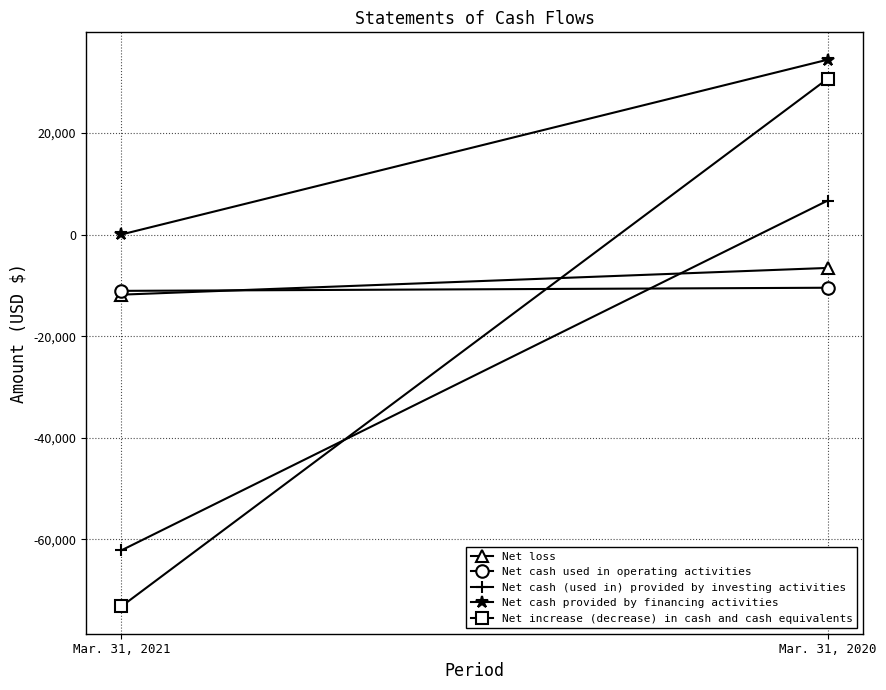

What is the minimum value shown in the chart?

-73164